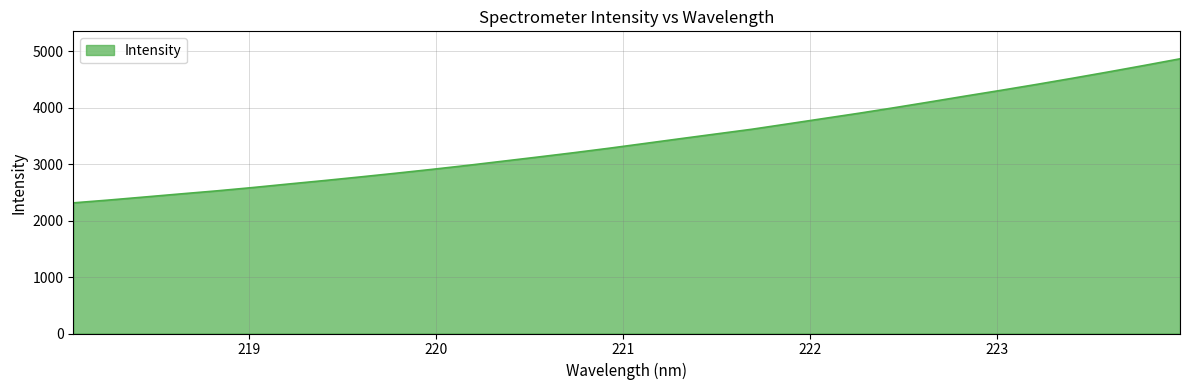

What is the greatest value displayed?

4867.4